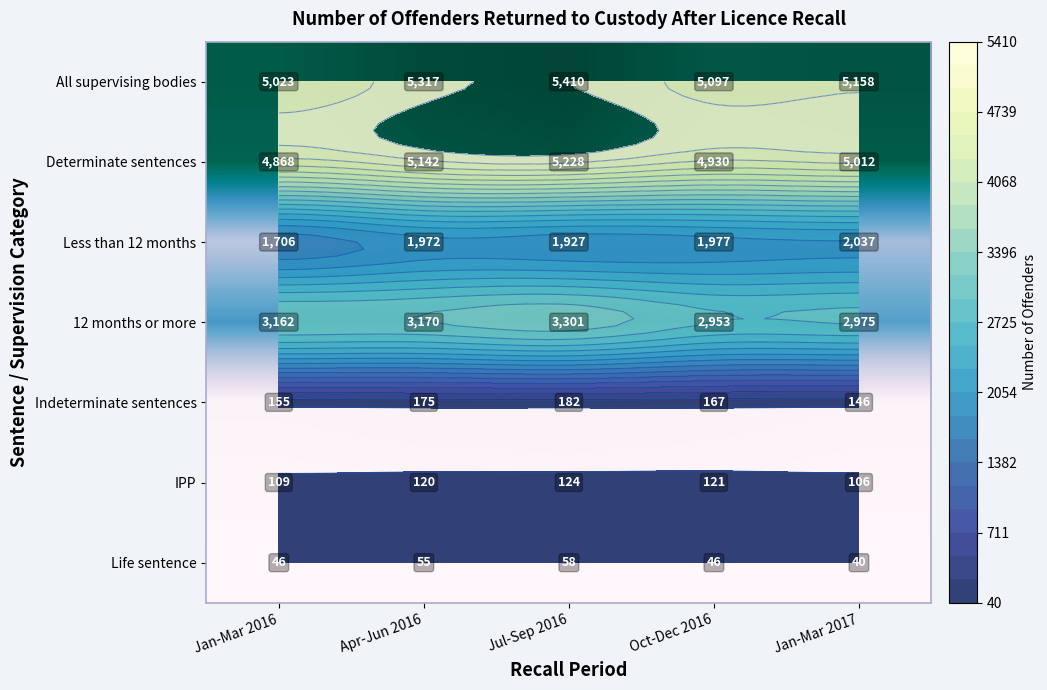

At which label is Indeterminate sentences closest to 164?

Oct-Dec 2016